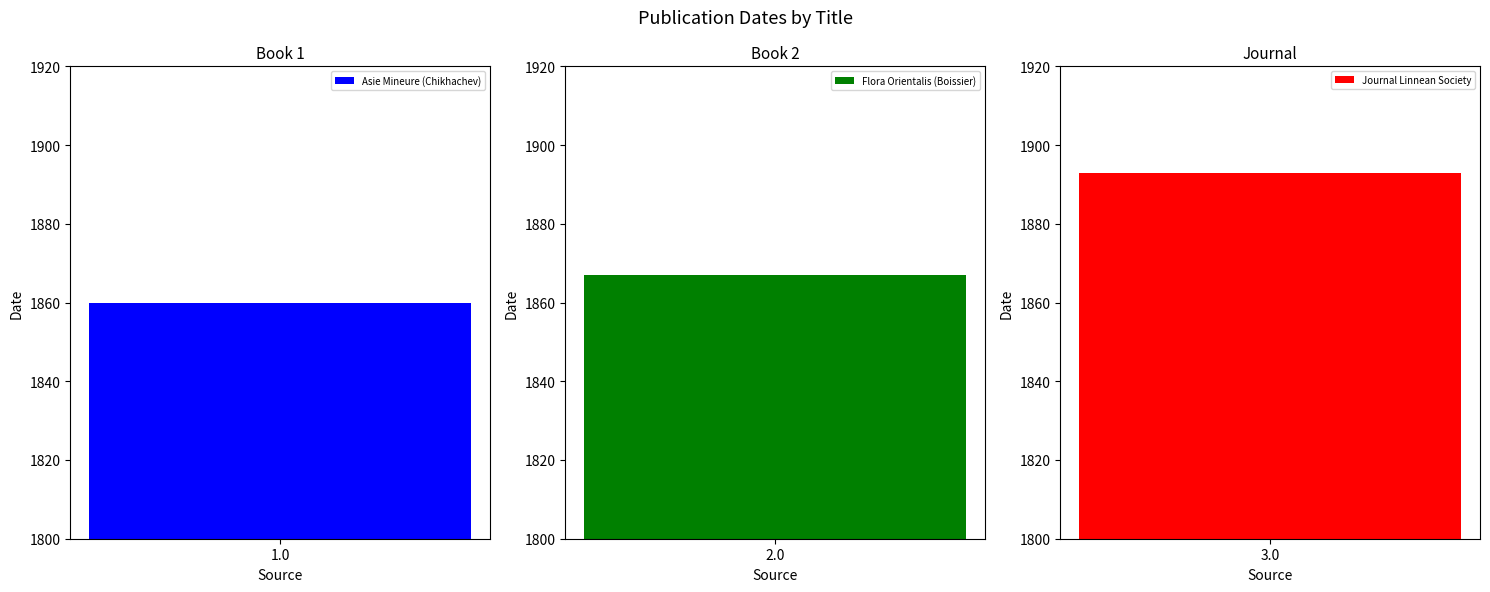

List the labels in order of value, largest first.

Journal Linnean Society, Flora Orientalis (Boissier), Asie Mineure (Chikhachev)